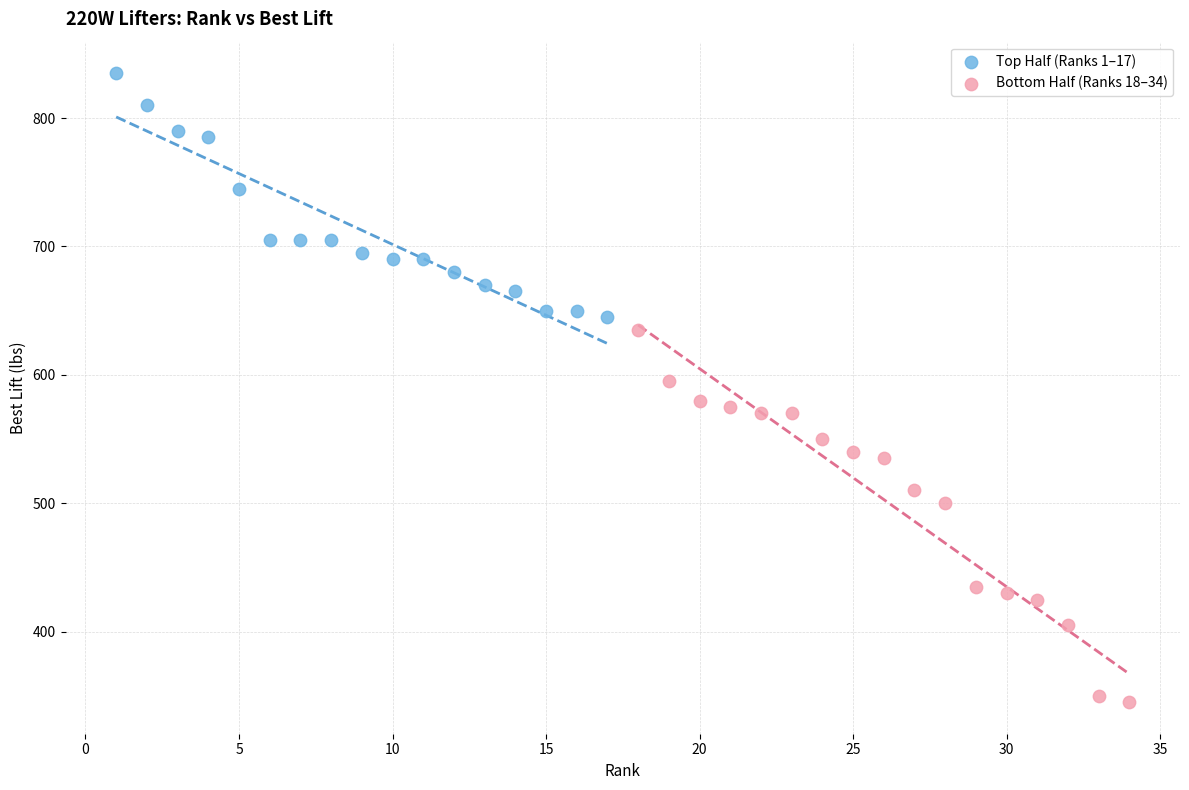

Which series reaches the maximum Y coordinate?

Top Half (Ranks 1–17)